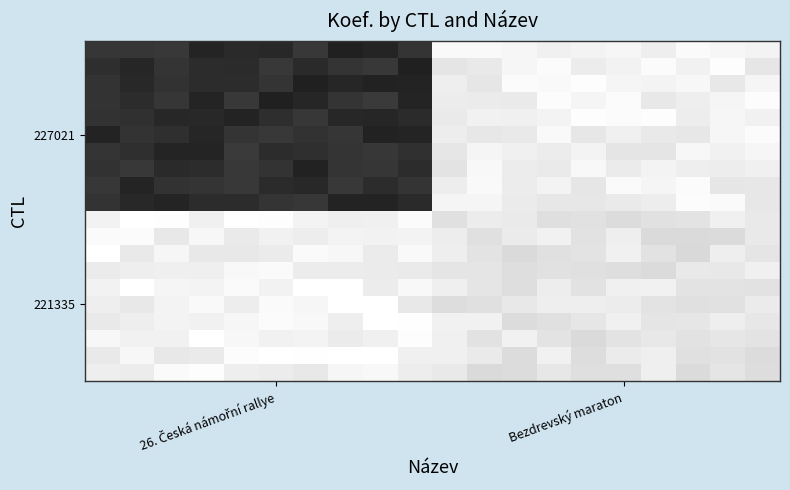

At how many categories does at least one series exceed 0?

20